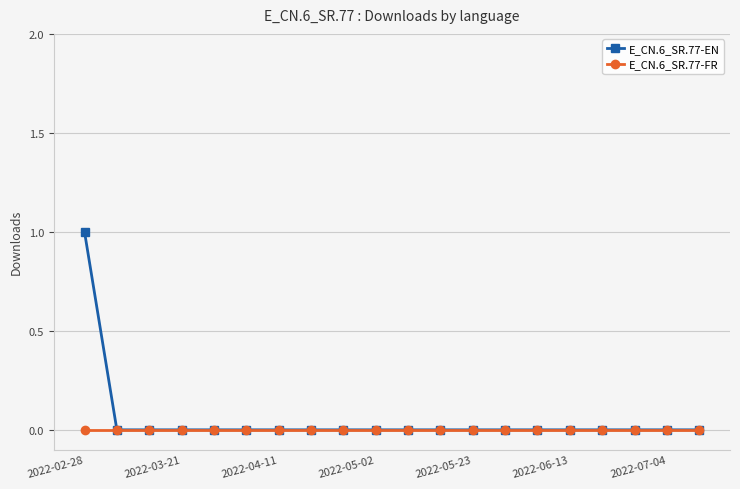

Which series has the largest range (max minus min)?

E_CN.6_SR.77-EN